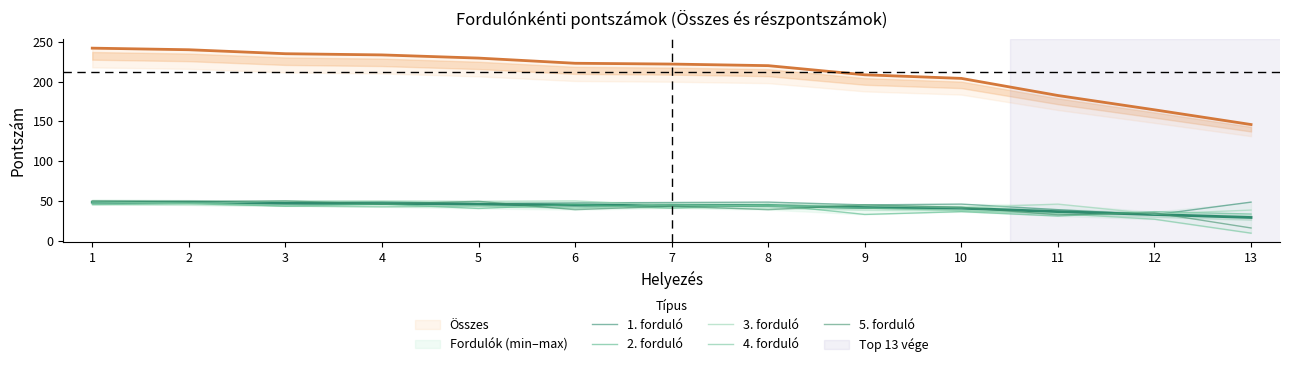

Where do 5. forduló and 1. forduló first cross each other?

3 and 4